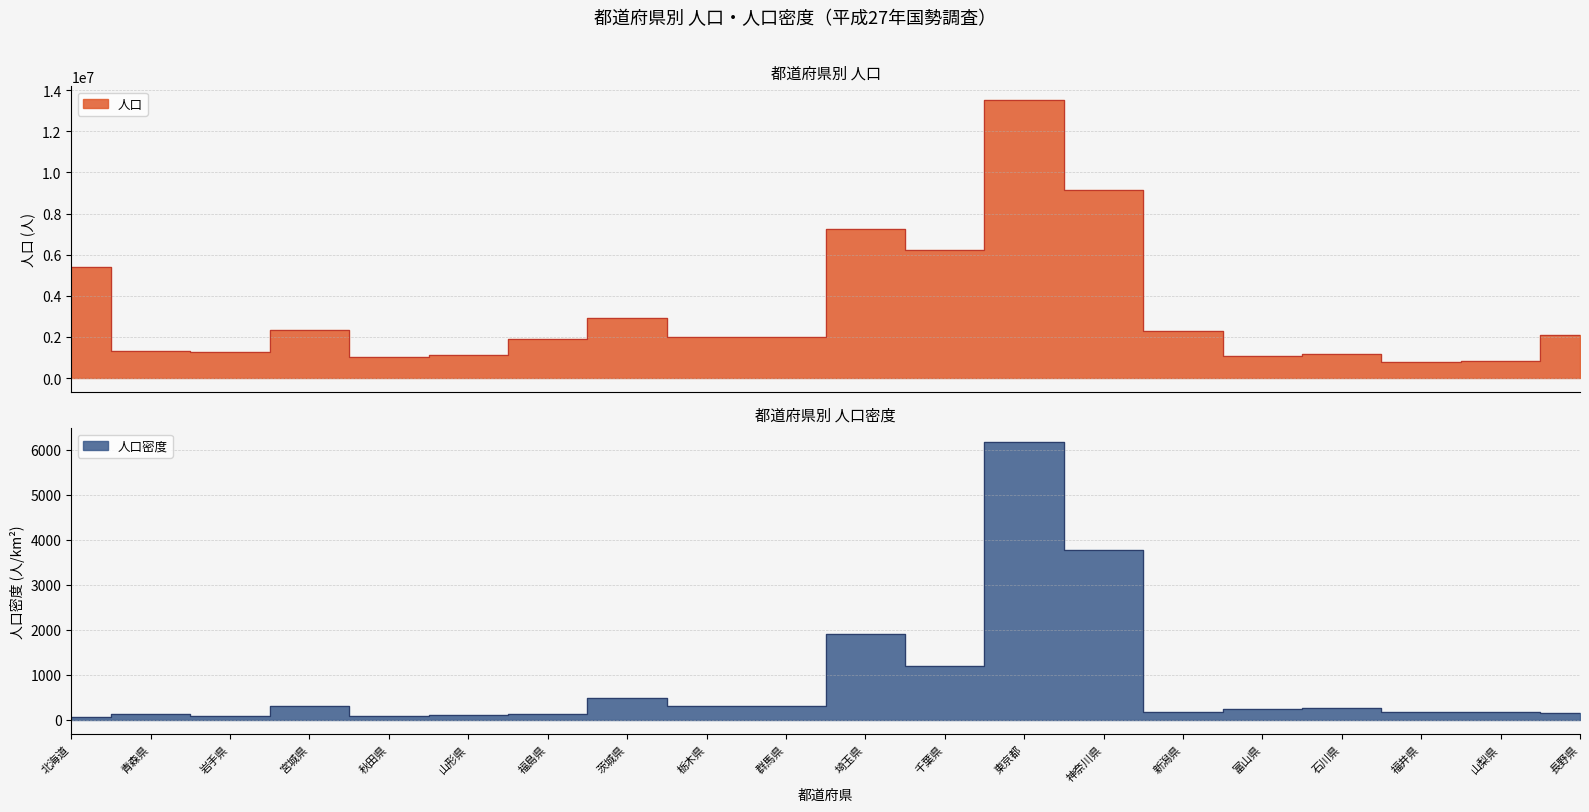

Which series has the widest spread of values?

人口